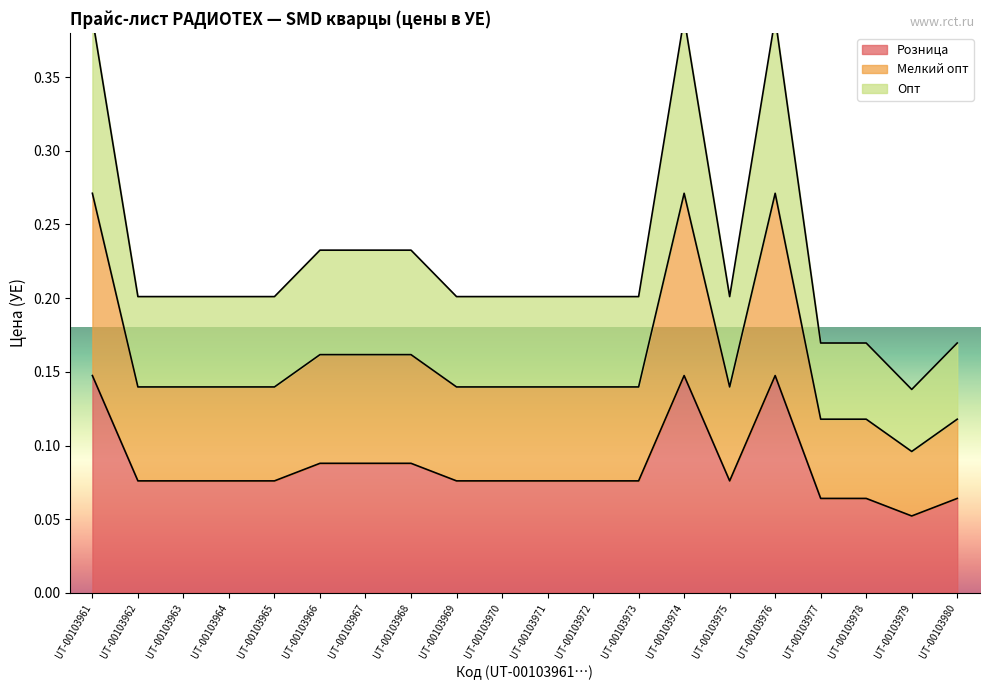

Read the Мелкий опт value at UT-00103963.

0.1